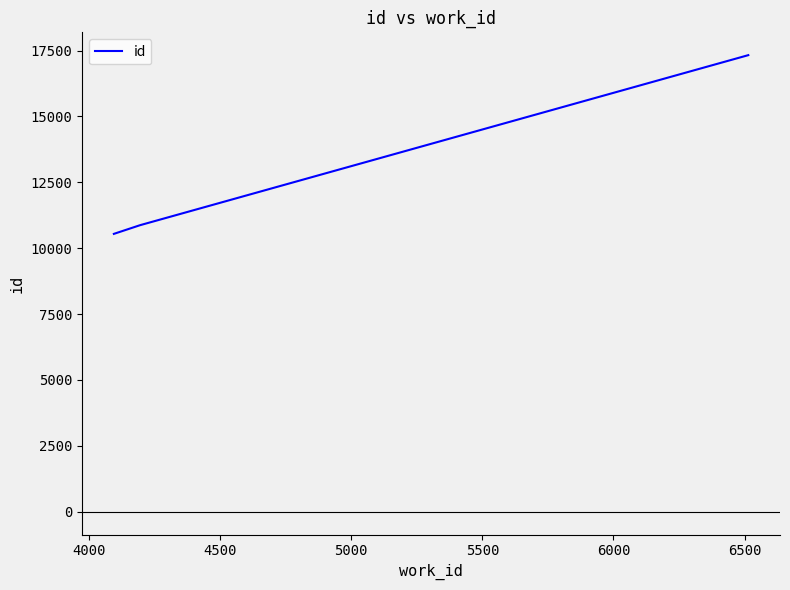

Count the number of categories in the chart.

3